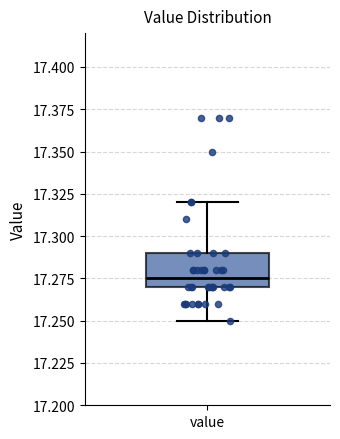

Transcribe this box plot: give where the median line is, the range the box spans, and where the two whiskers end, as read against the y-axis. The values are not printed on the chart, so give them approximately, as read against the axis.

median 17.275, box 17.270 to 17.290, whiskers 17.250 to 17.320